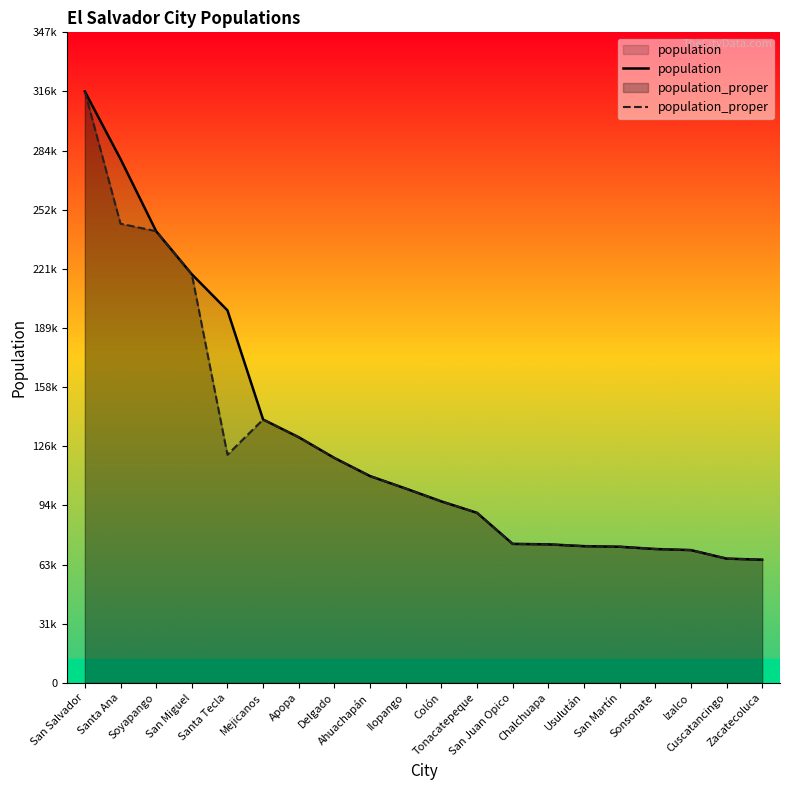

Reading left to right, what are all the values shown in this chart?

population: 316090	280000	241403	218410	199103	140751	131286	120200	110511	103862	96989	90896	74280	74038	73064	72758	71541	70959	66400	65826
population_proper: 316090	245421	241403	218410	121908	140751	131286	120200	110511	103862	96989	90896	74280	74038	73064	72758	71541	70959	66400	65826